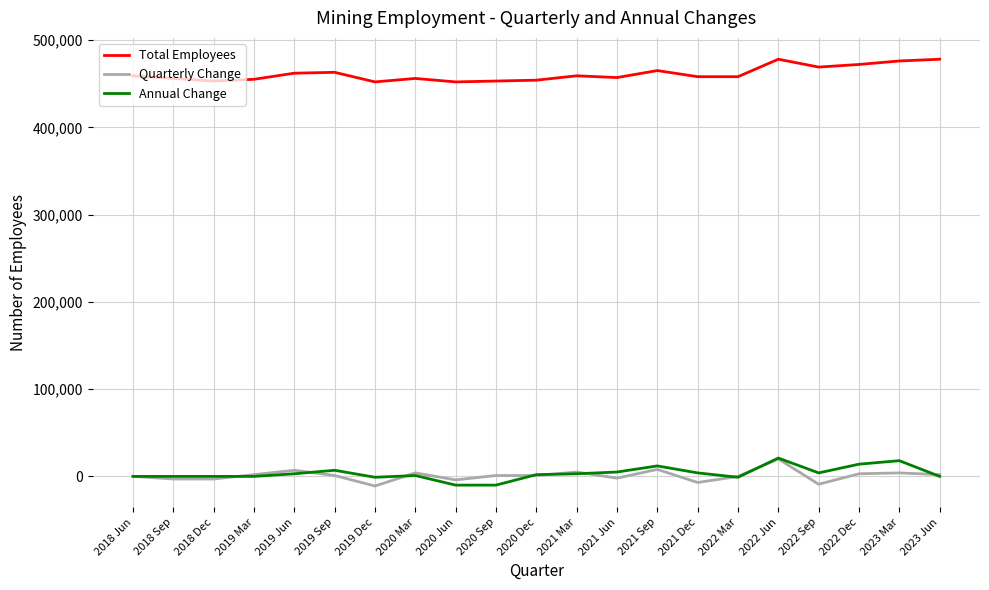

What is the highest value of the Quarterly Change series?

20000